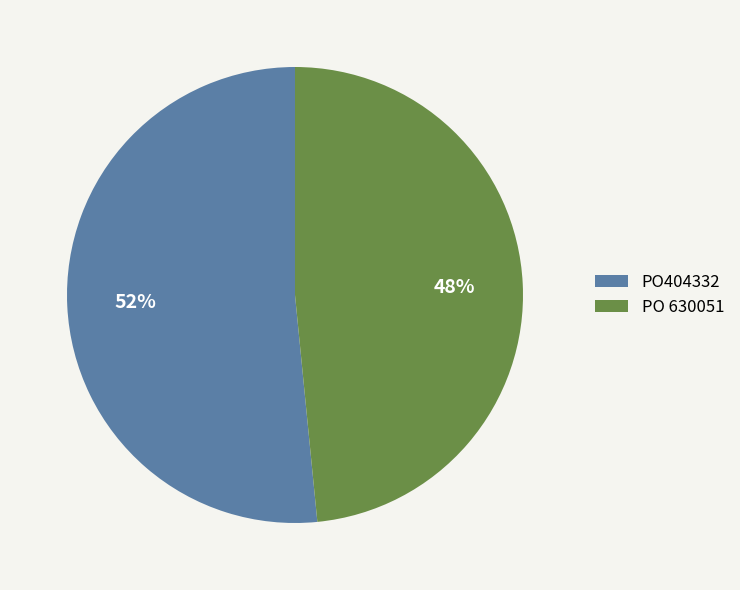

Which has a higher value, PO 630051 or PO404332?

PO404332